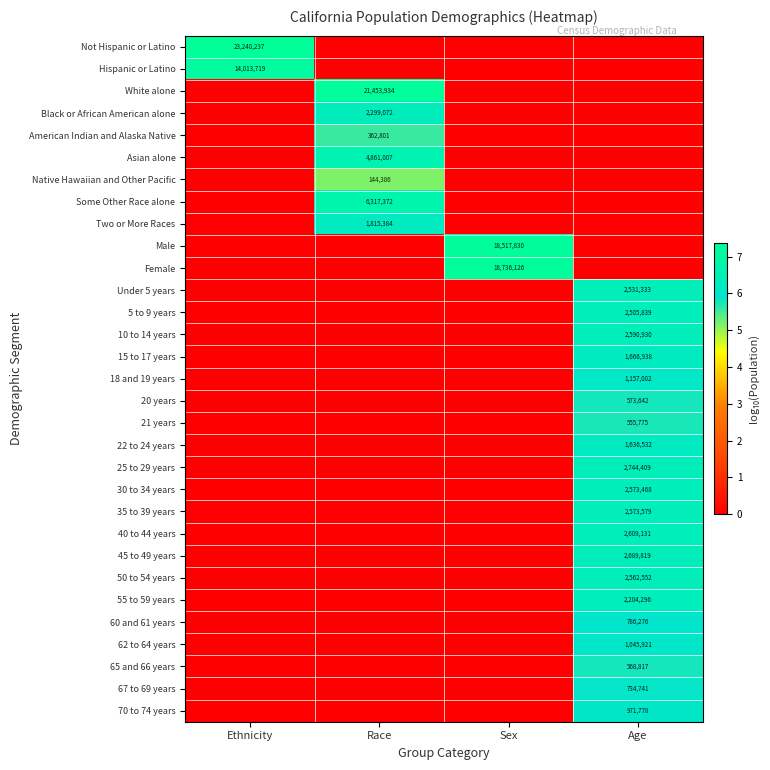

The value of 40 to 44 years at Age is 2609131. True or false?

True